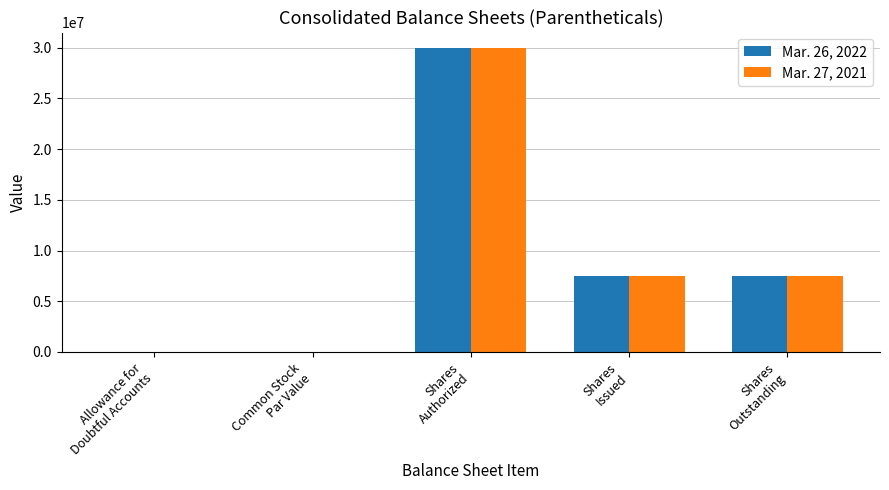

Which category has the highest value in the Mar. 27, 2021 series?

Shares
Authorized